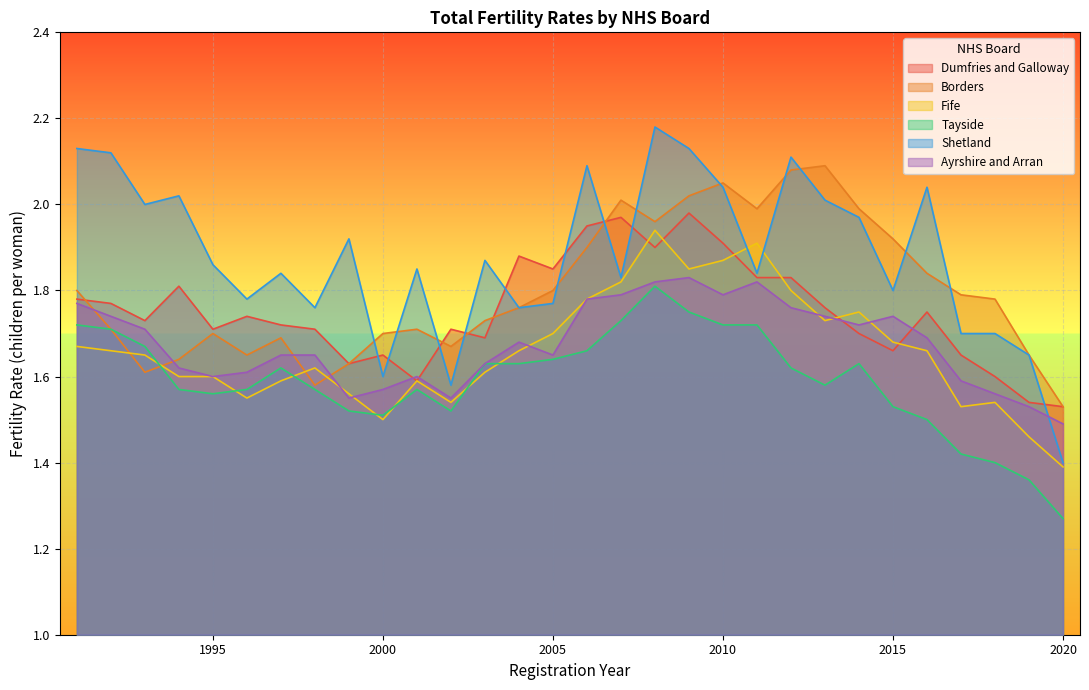

Reading left to right, what are all the values shown in this chart?

Dumfries and Galloway: 1991=1.8	1992=1.8	1993=1.7	1994=1.8	1995=1.7	1996=1.7	1997=1.7	1998=1.7	1999=1.6	2000=1.6	2001=1.6	2002=1.7	2003=1.7	2004=1.9	2005=1.9	2006=1.9	2007=2.0	2008=1.9	2009=2.0	2010=1.9	2011=1.8	2012=1.8	2013=1.8	2014=1.7	2015=1.7	2016=1.8	2017=1.6	2018=1.6	2019=1.5	2020=1.5
Borders: 1991=1.8	1992=1.7	1993=1.6	1994=1.6	1995=1.7	1996=1.6	1997=1.7	1998=1.6	1999=1.6	2000=1.7	2001=1.7	2002=1.7	2003=1.7	2004=1.8	2005=1.8	2006=1.9	2007=2.0	2008=2.0	2009=2.0	2010=2.0	2011=2.0	2012=2.1	2013=2.1	2014=2.0	2015=1.9	2016=1.8	2017=1.8	2018=1.8	2019=1.6	2020=1.5
Fife: 1991=1.7	1992=1.7	1993=1.6	1994=1.6	1995=1.6	1996=1.6	1997=1.6	1998=1.6	1999=1.6	2000=1.5	2001=1.6	2002=1.5	2003=1.6	2004=1.7	2005=1.7	2006=1.8	2007=1.8	2008=1.9	2009=1.9	2010=1.9	2011=1.9	2012=1.8	2013=1.7	2014=1.8	2015=1.7	2016=1.7	2017=1.5	2018=1.5	2019=1.5	2020=1.4
Tayside: 1991=1.7	1992=1.7	1993=1.7	1994=1.6	1995=1.6	1996=1.6	1997=1.6	1998=1.6	1999=1.5	2000=1.5	2001=1.6	2002=1.5	2003=1.6	2004=1.6	2005=1.6	2006=1.7	2007=1.7	2008=1.8	2009=1.8	2010=1.7	2011=1.7	2012=1.6	2013=1.6	2014=1.6	2015=1.5	2016=1.5	2017=1.4	2018=1.4	2019=1.4	2020=1.3
Shetland: 1991=2.1	1992=2.1	1993=2.0	1994=2.0	1995=1.9	1996=1.8	1997=1.8	1998=1.8	1999=1.9	2000=1.6	2001=1.9	2002=1.6	2003=1.9	2004=1.8	2005=1.8	2006=2.1	2007=1.8	2008=2.2	2009=2.1	2010=2.0	2011=1.8	2012=2.1	2013=2.0	2014=2.0	2015=1.8	2016=2.0	2017=1.7	2018=1.7	2019=1.6	2020=1.4
Ayrshire and Arran: 1991=1.8	1992=1.7	1993=1.7	1994=1.6	1995=1.6	1996=1.6	1997=1.6	1998=1.6	1999=1.6	2000=1.6	2001=1.6	2002=1.6	2003=1.6	2004=1.7	2005=1.6	2006=1.8	2007=1.8	2008=1.8	2009=1.8	2010=1.8	2011=1.8	2012=1.8	2013=1.7	2014=1.7	2015=1.7	2016=1.7	2017=1.6	2018=1.6	2019=1.5	2020=1.5